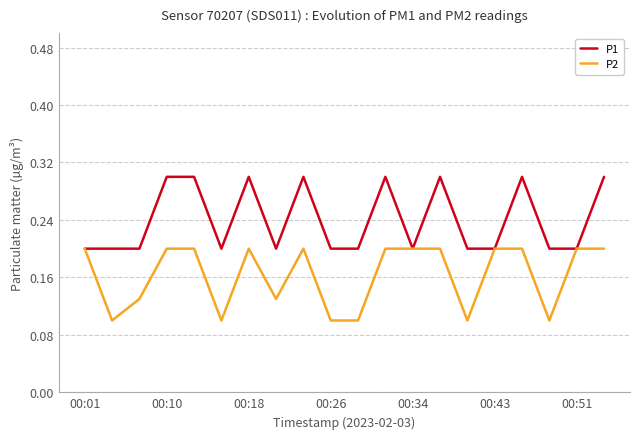

Rank the series by their average value, from lowest to highest.

P2, P1